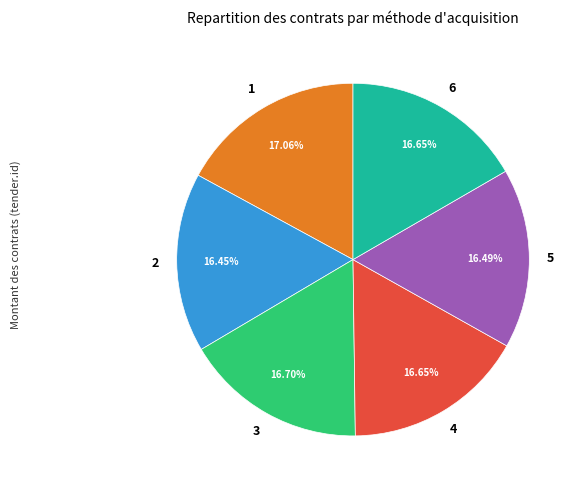

Is there a majority slice in this chart?

No